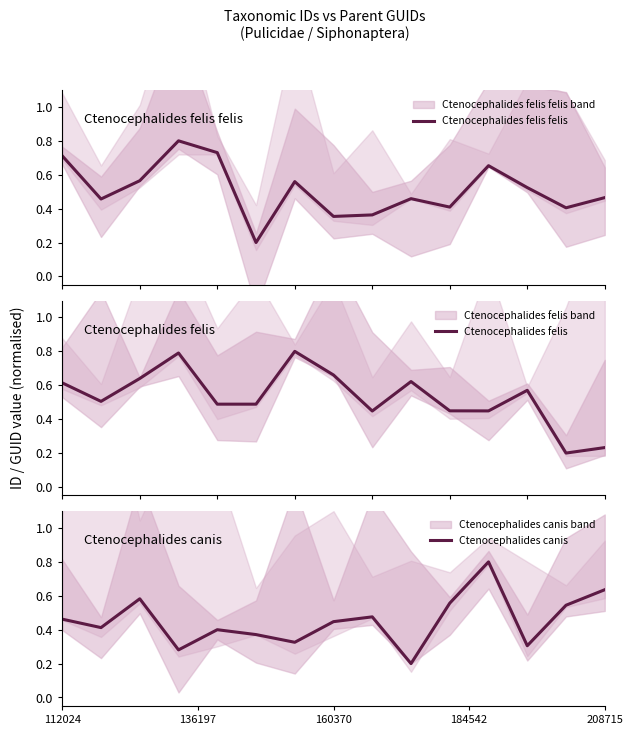

At which category is the sum across all series the highest?

11